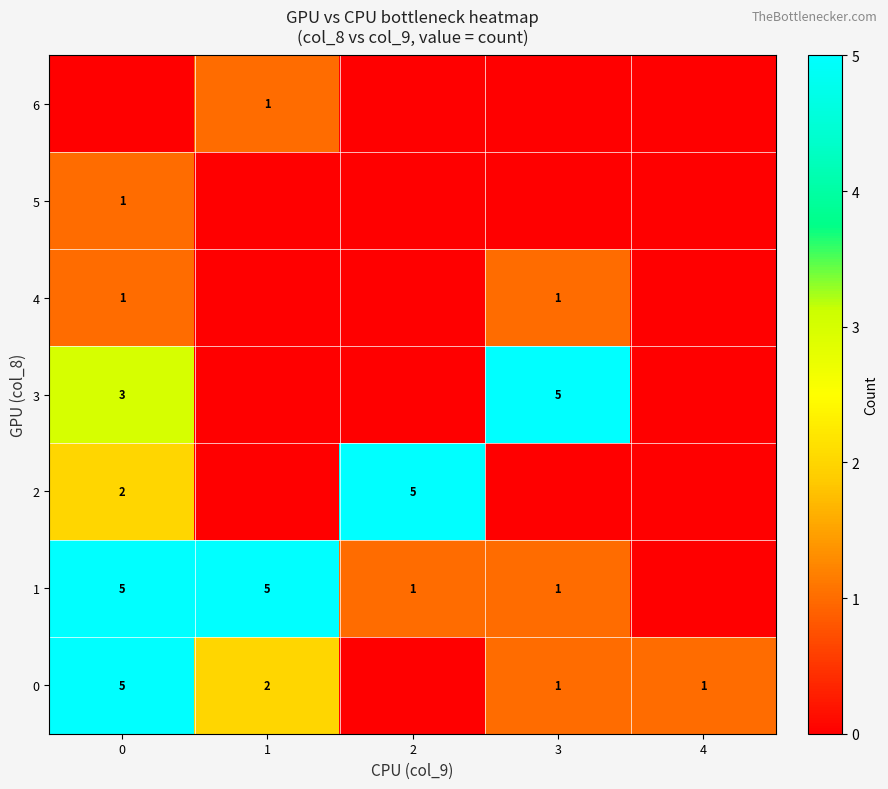

Is it true that 4 equals 0 at 3?

False